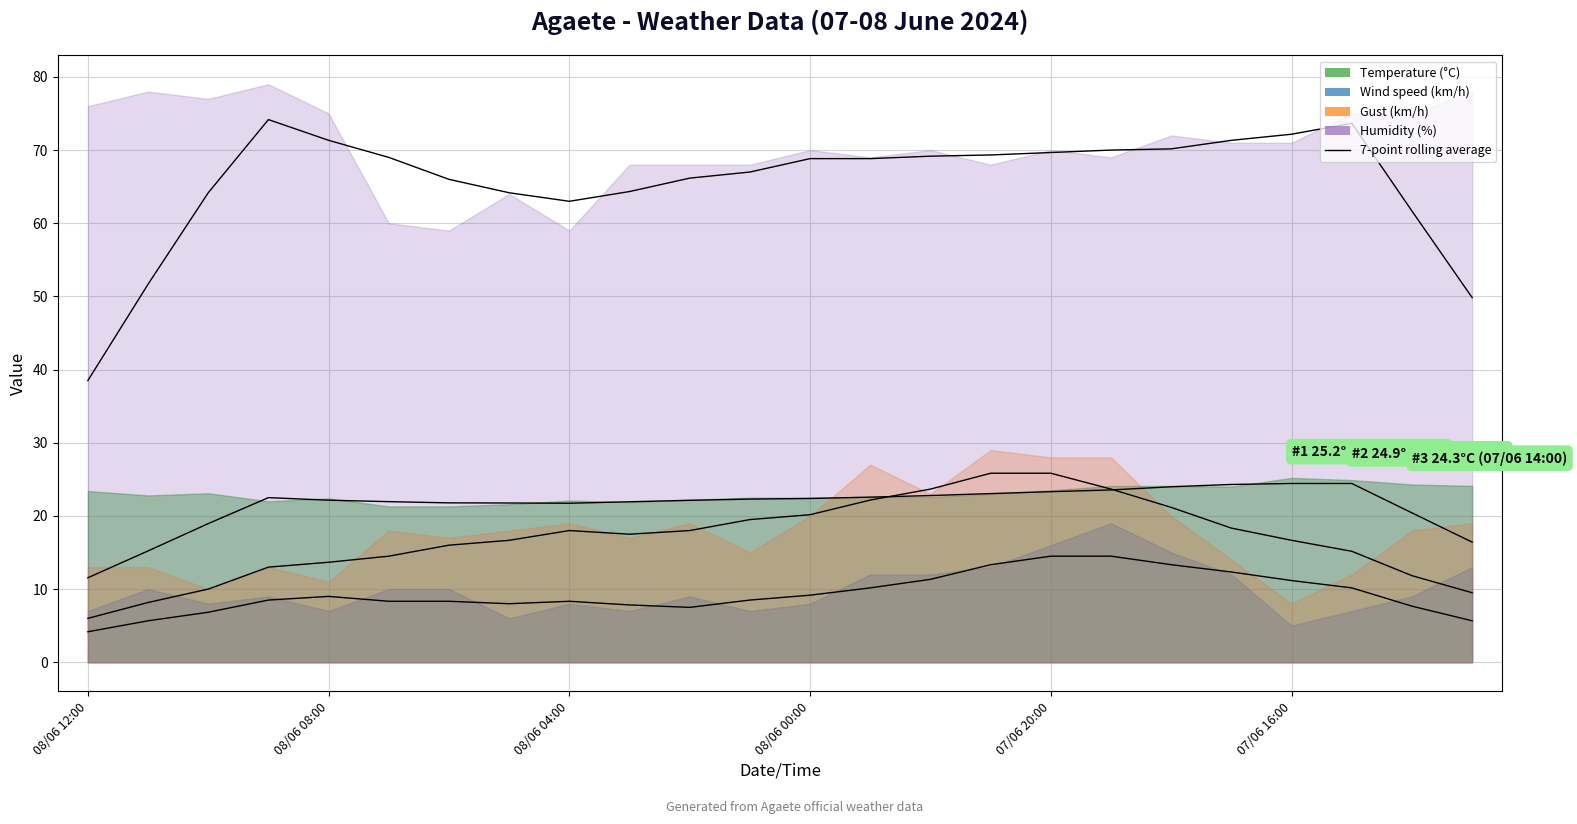

At how many categories does at least one series exceed 42?

23